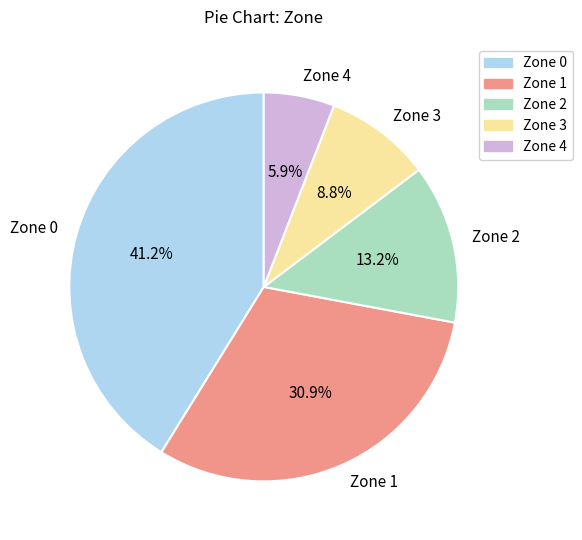

Which slice is the largest?

Zone 0